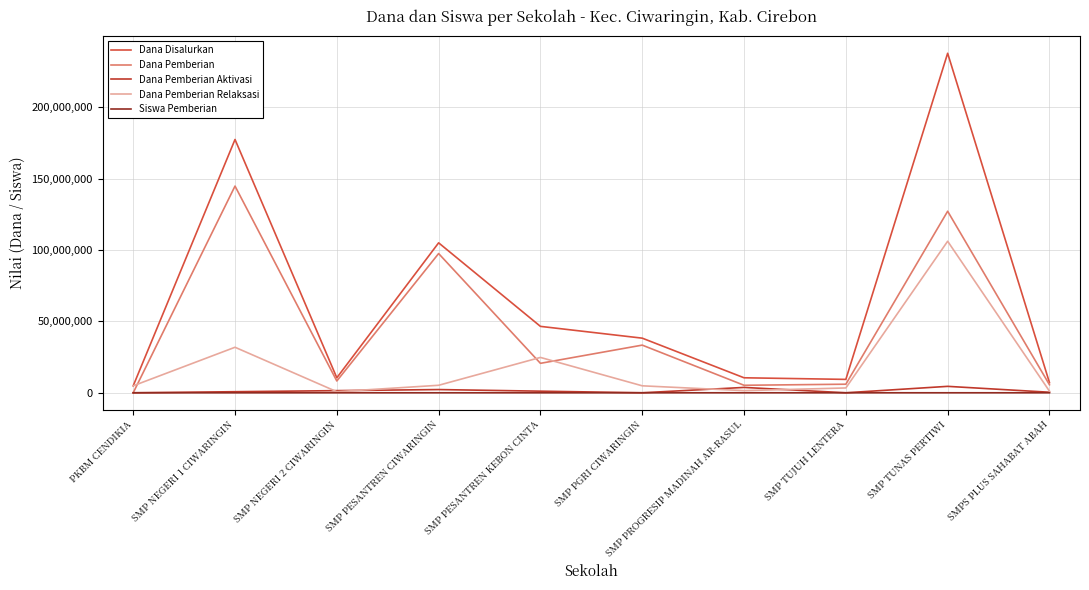

Is this an area chart (filled region under the line)?

No